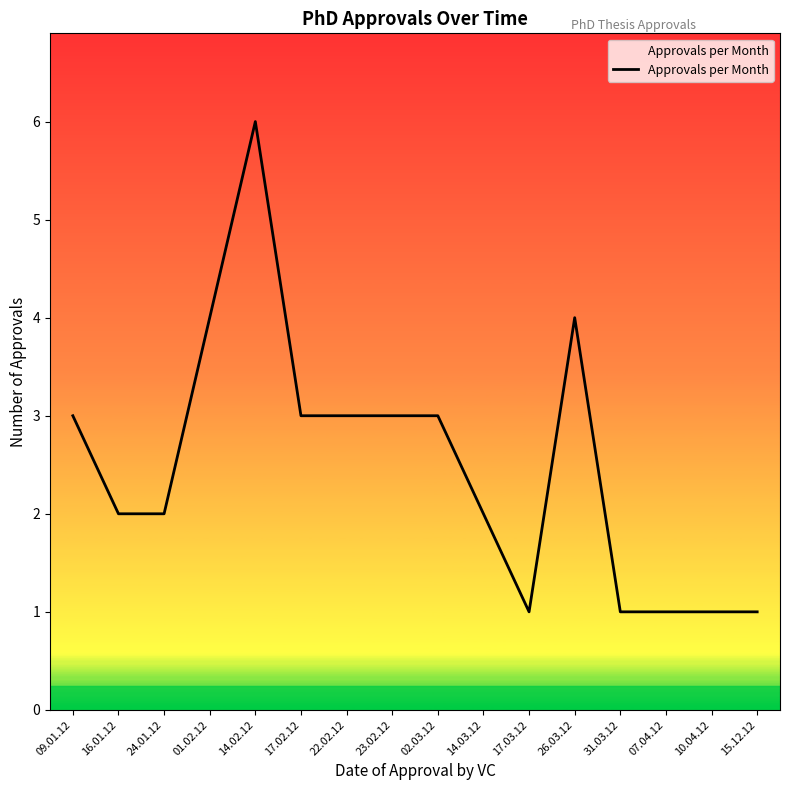

Approximately how many times larger is the value at 23.02.12 compared to 14.02.12?

0.5